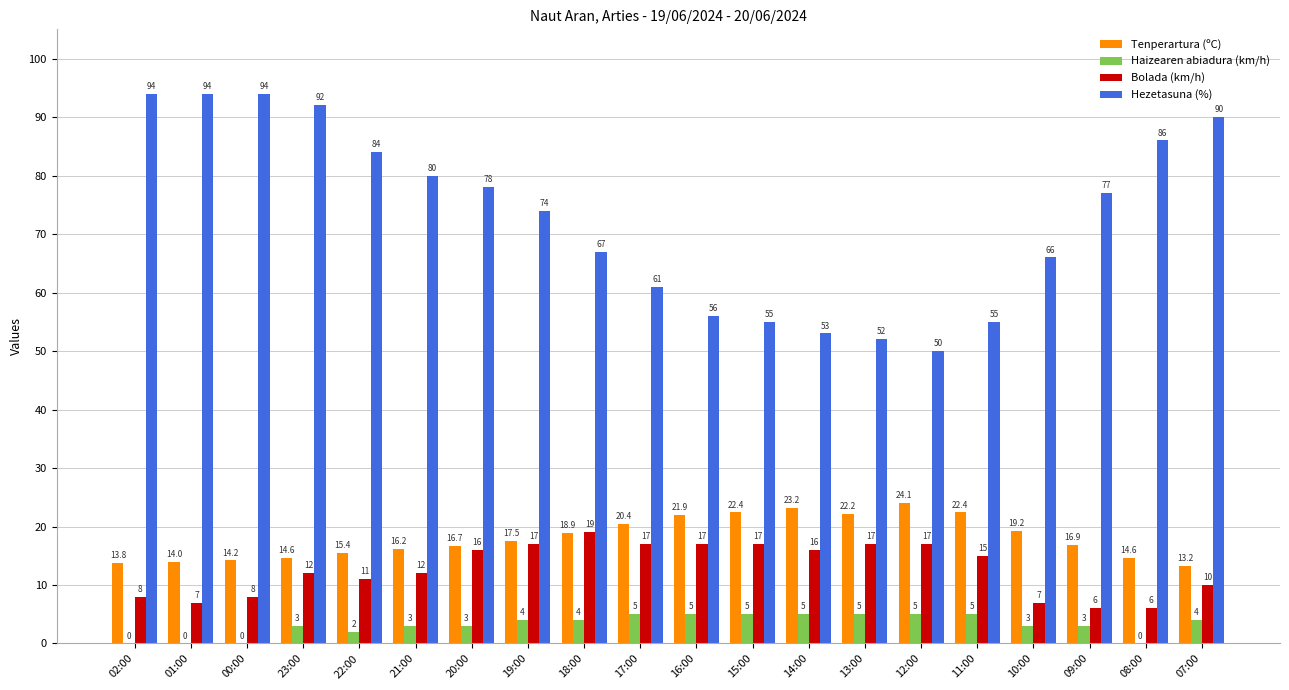

Read the Tenperartura (ºC) value at 07:00.

13.2